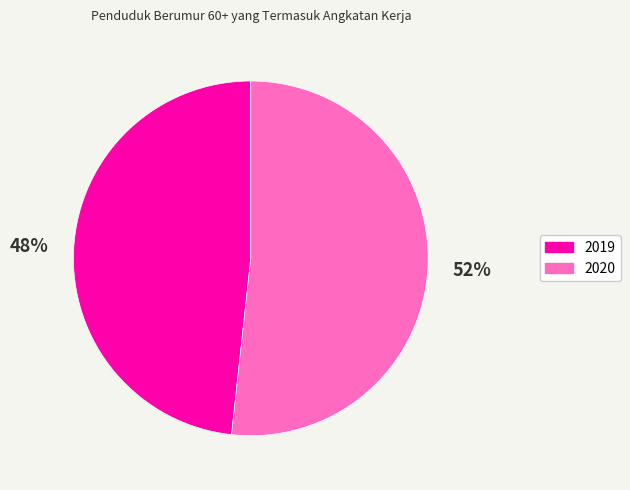

Which category has the smallest portion of the pie?

2019